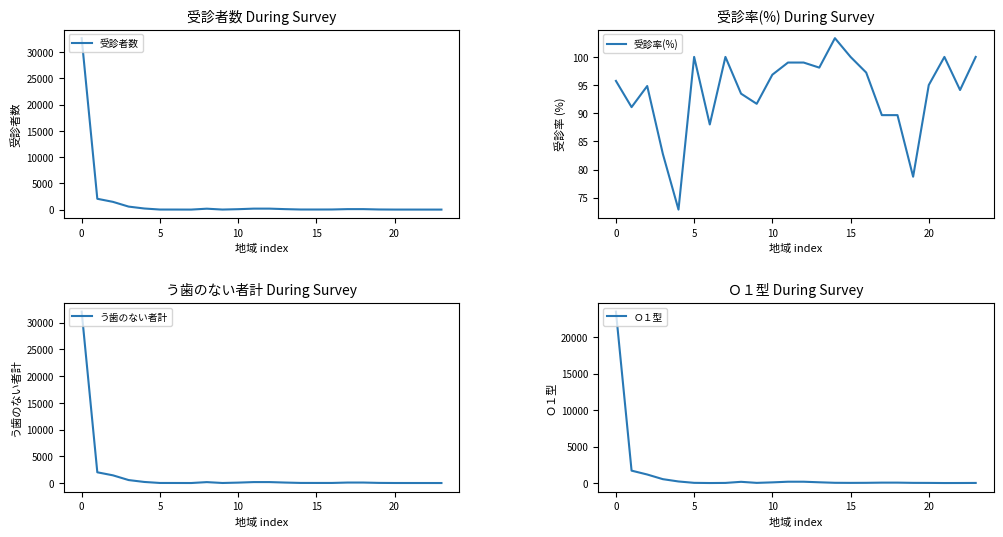

True or false: Ｏ１型 has a value of 54.0 at 18.

True